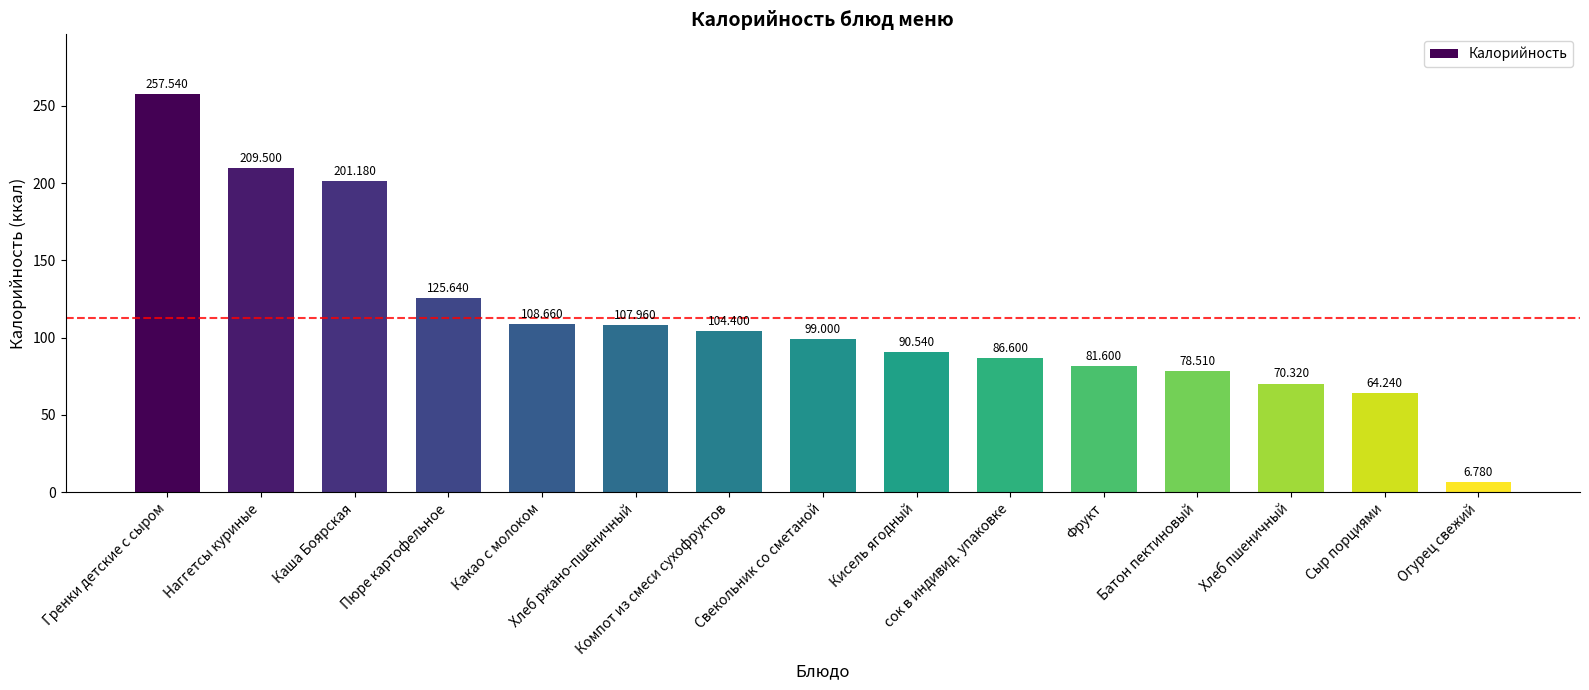

What is the difference between the maximum and second lowest values?

193.3